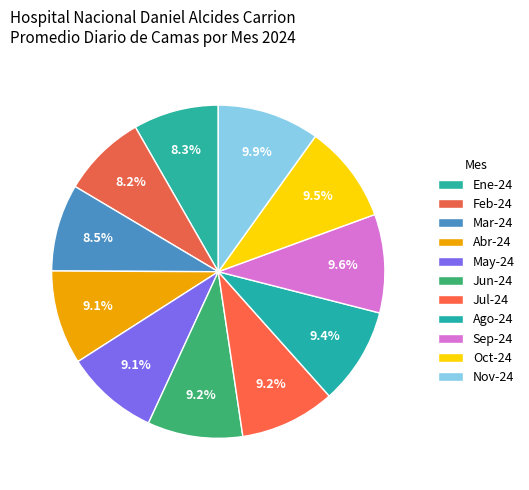

The May-24 slice represents 22% of the pie. True or false?

False